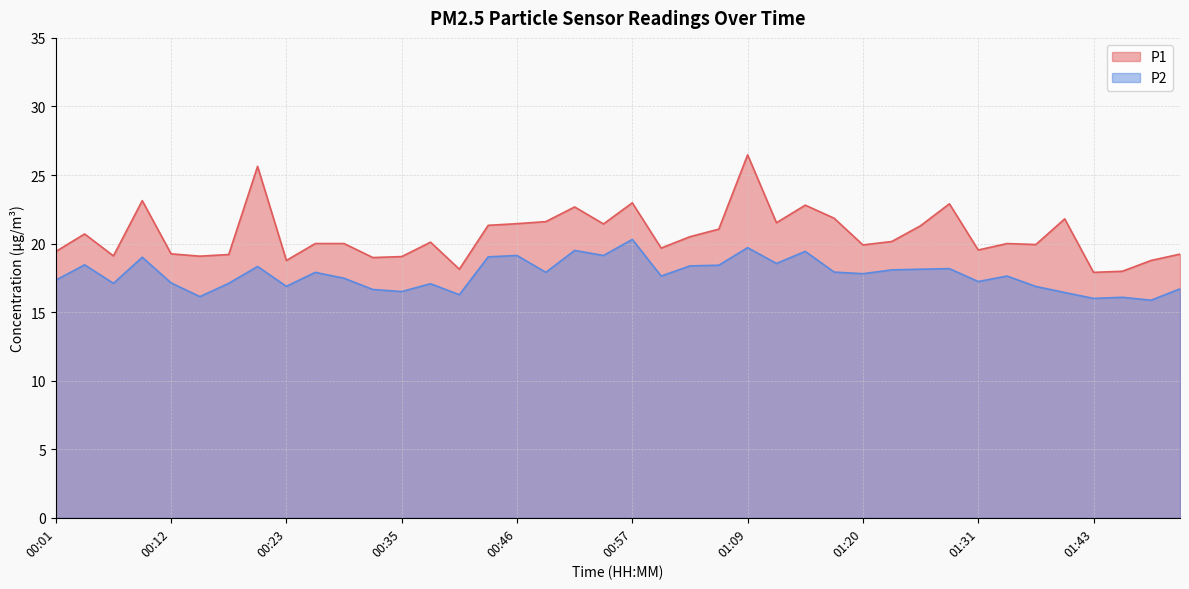

At which label is P1 closest to 22?

01:17